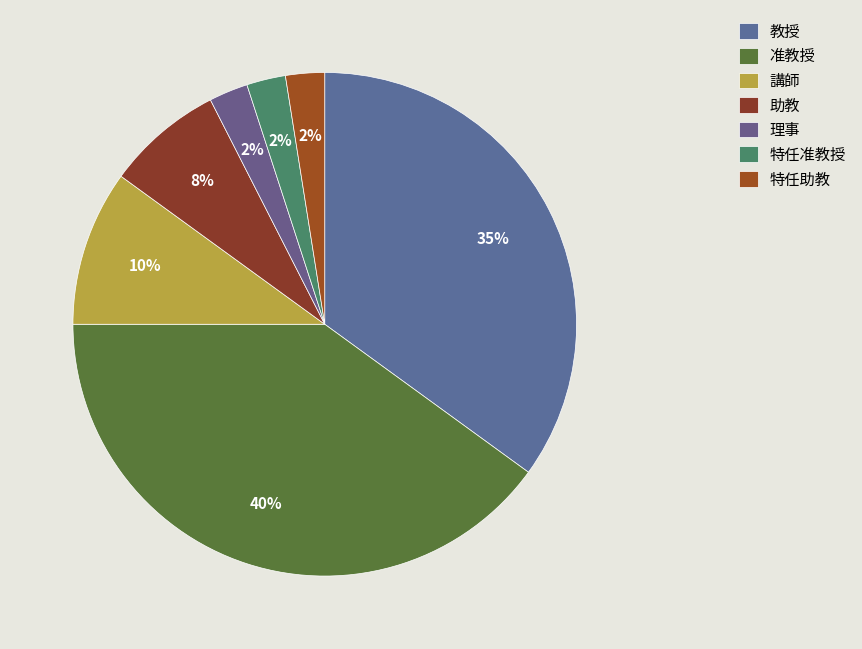

Between 助教 and 特任助教, which is larger?

助教